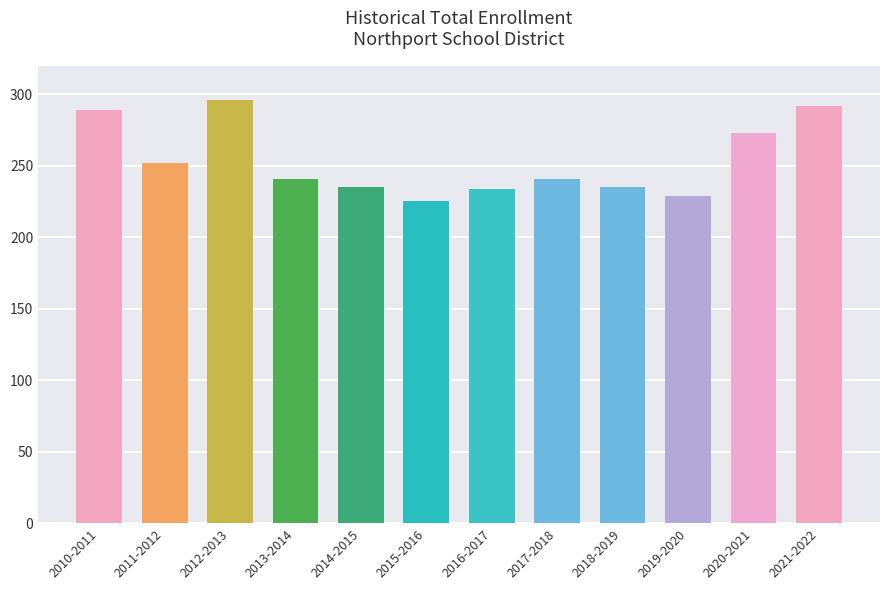

What is the label of the 10th bar from the left?

2019-2020